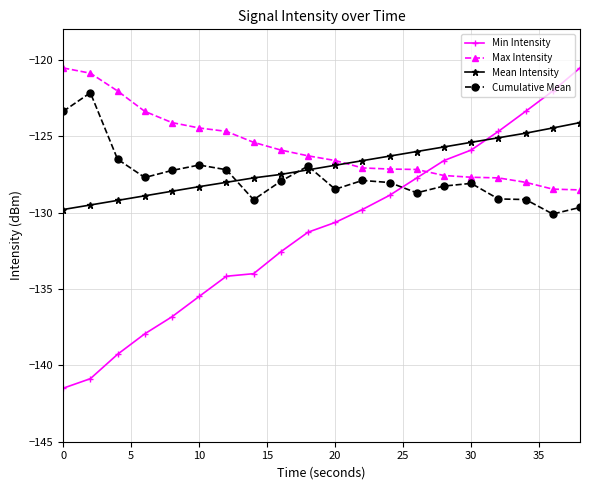

Which series has the largest total across all categories?

Max Intensity